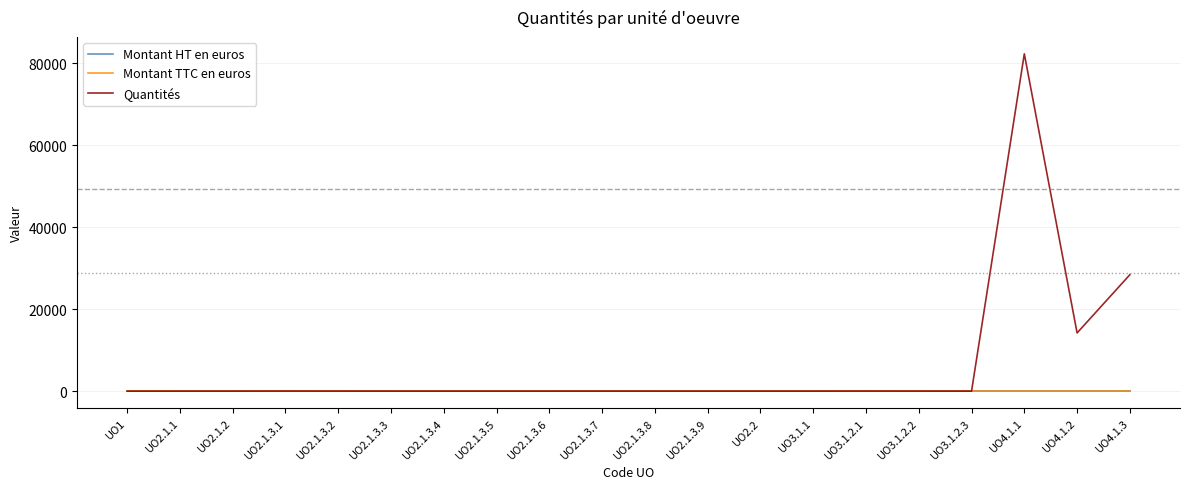

Does the chart display data point markers on the line(s)?

No